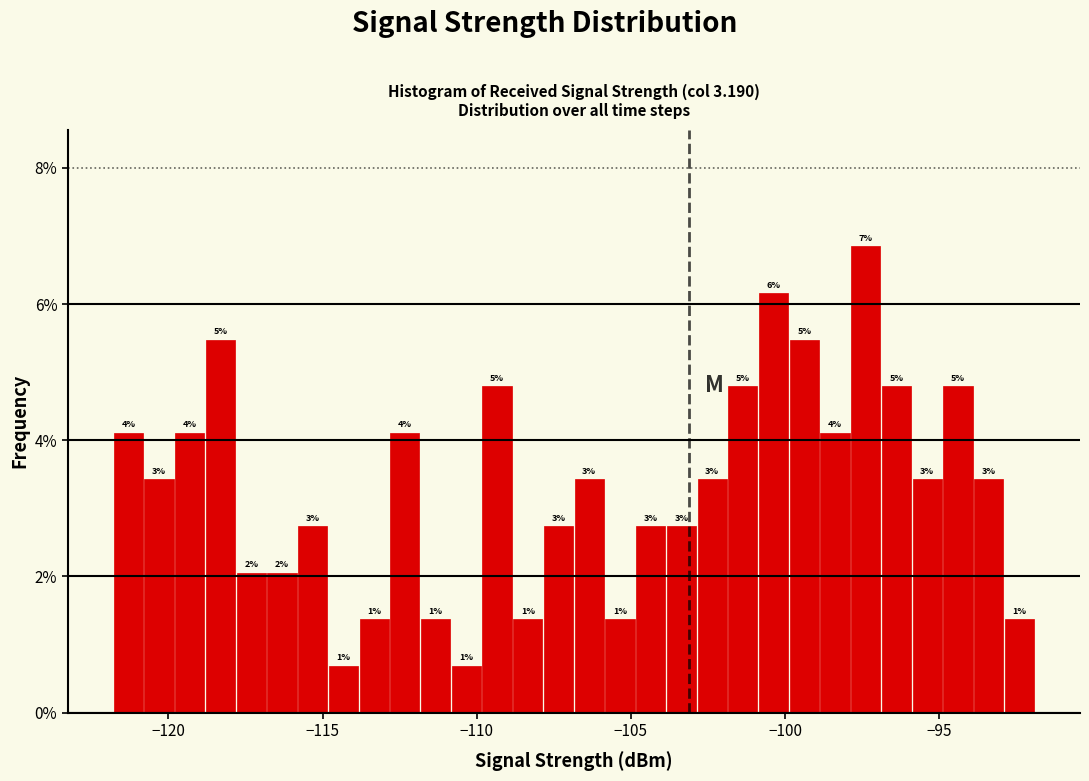

Read against the x-axis, roughly where is the centre of the tallest bar?

-97.5